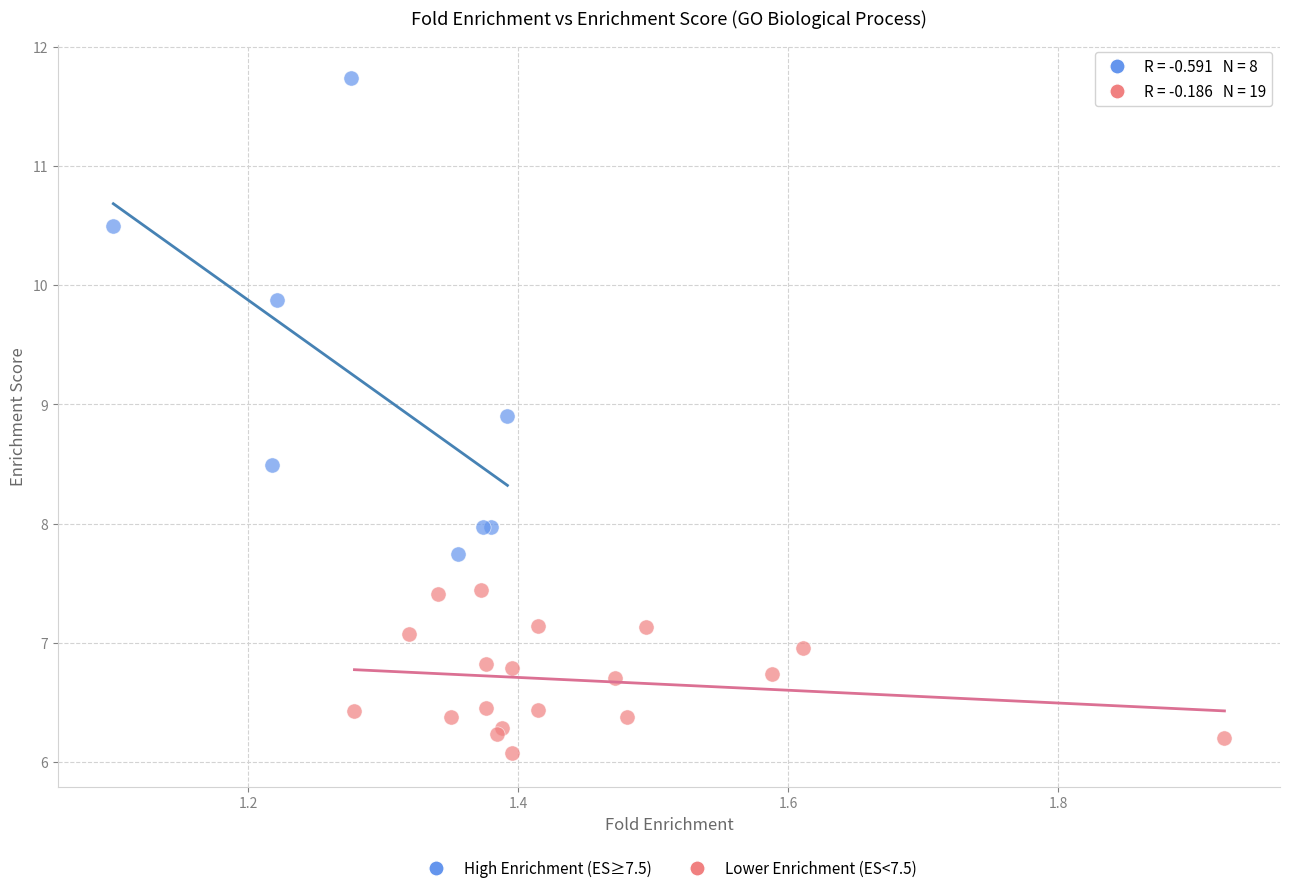

Which series contains the lowest Y value?

Lower Enrichment (ES<7.5)